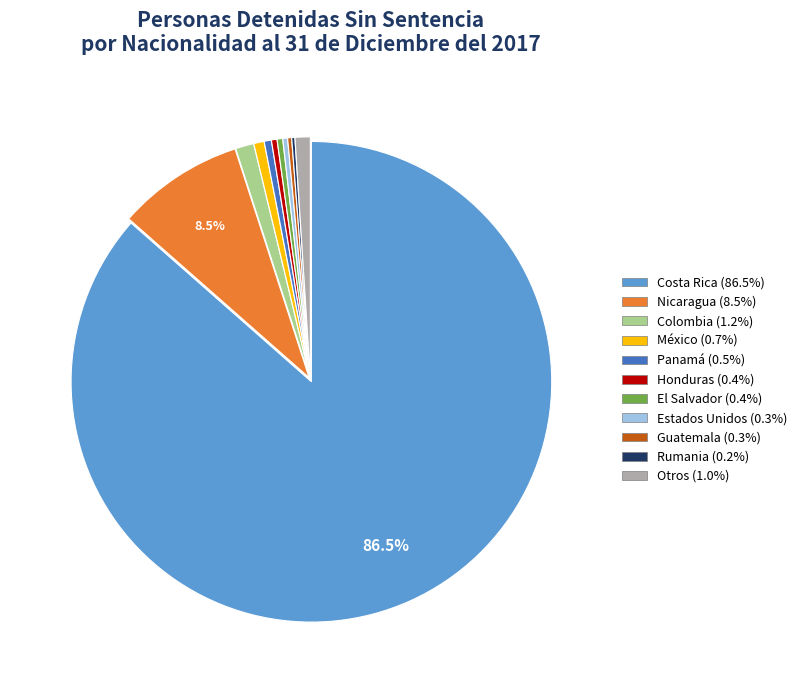

To the nearest percent, what is the average slice percentage?

9%